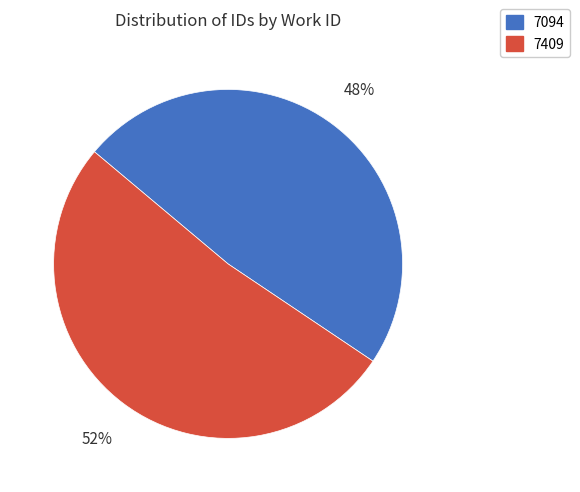

True or false: 7409 accounts for 52% of the total.

True